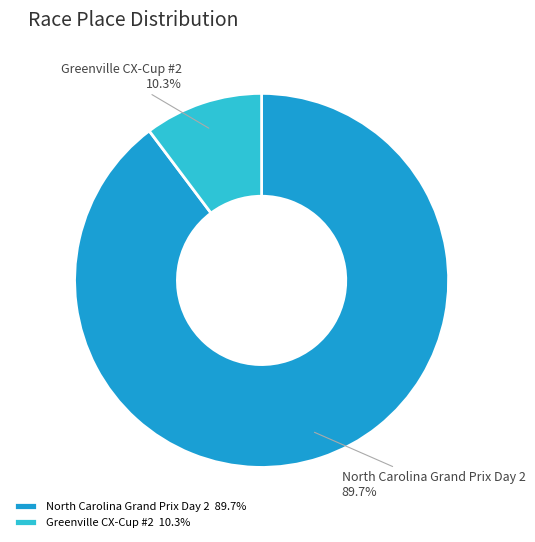

The Greenville CX-Cup #2 slice represents 10% of the pie. True or false?

True